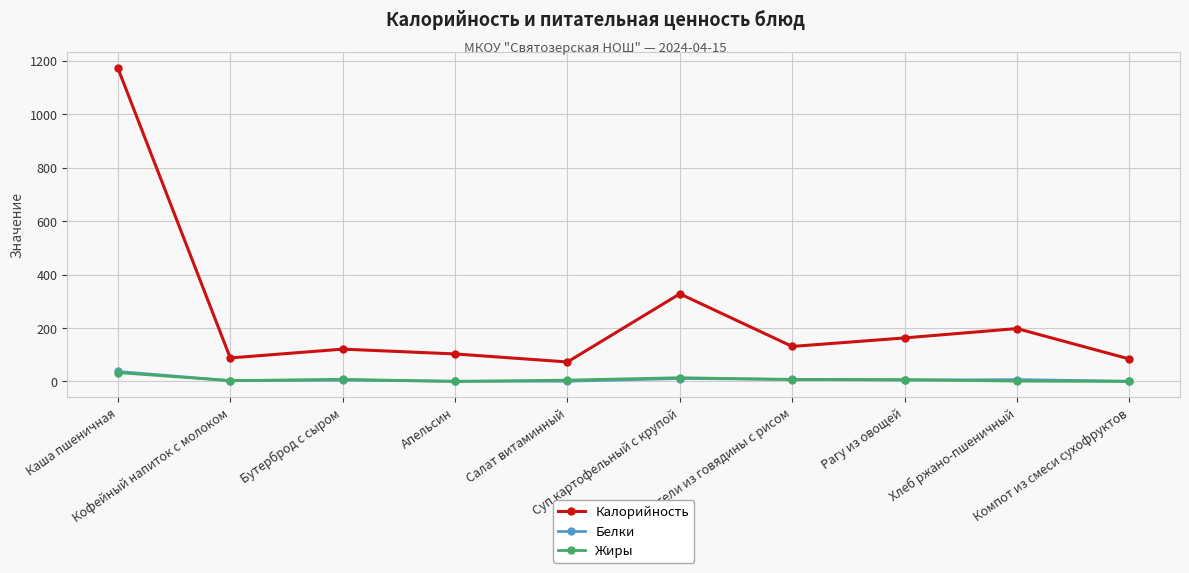

How many values in the Белки series are below 5?

4